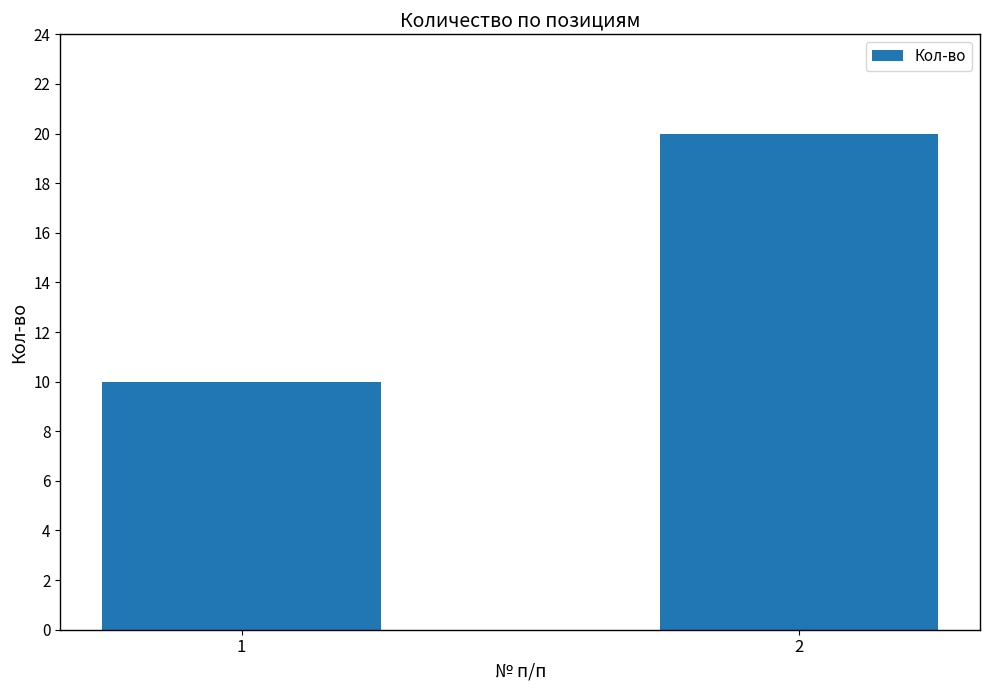

Reading left to right, list all the values displayed in this chart.

10	20